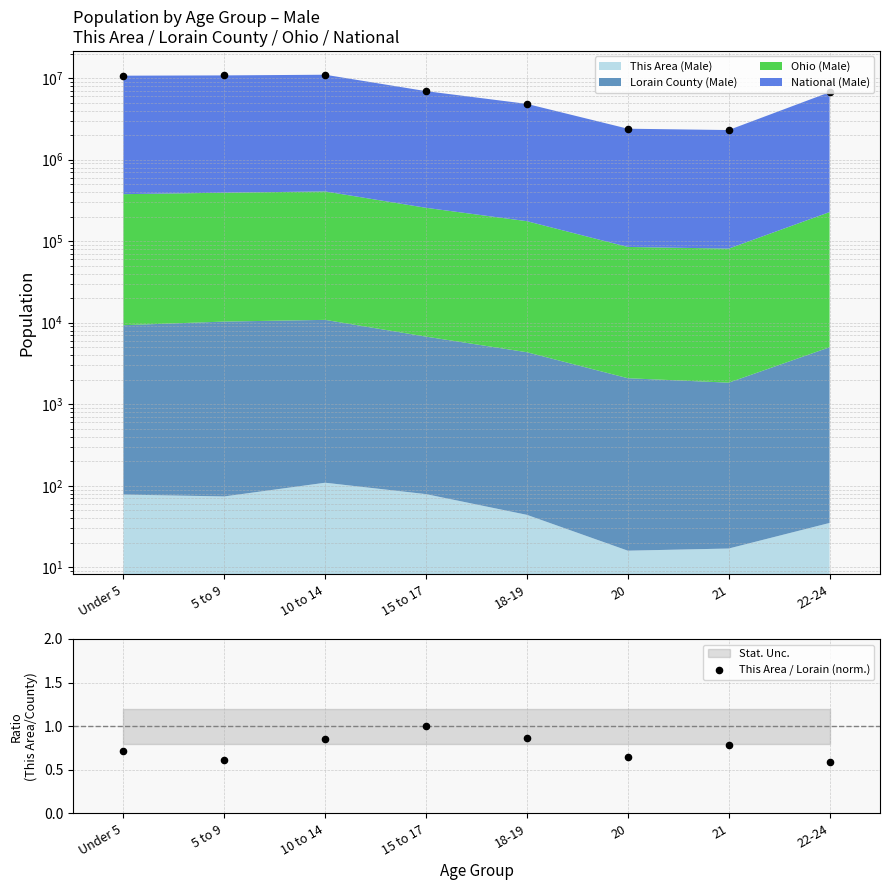

What is the change in value from 15 to 17 to 22-24?

-0.4